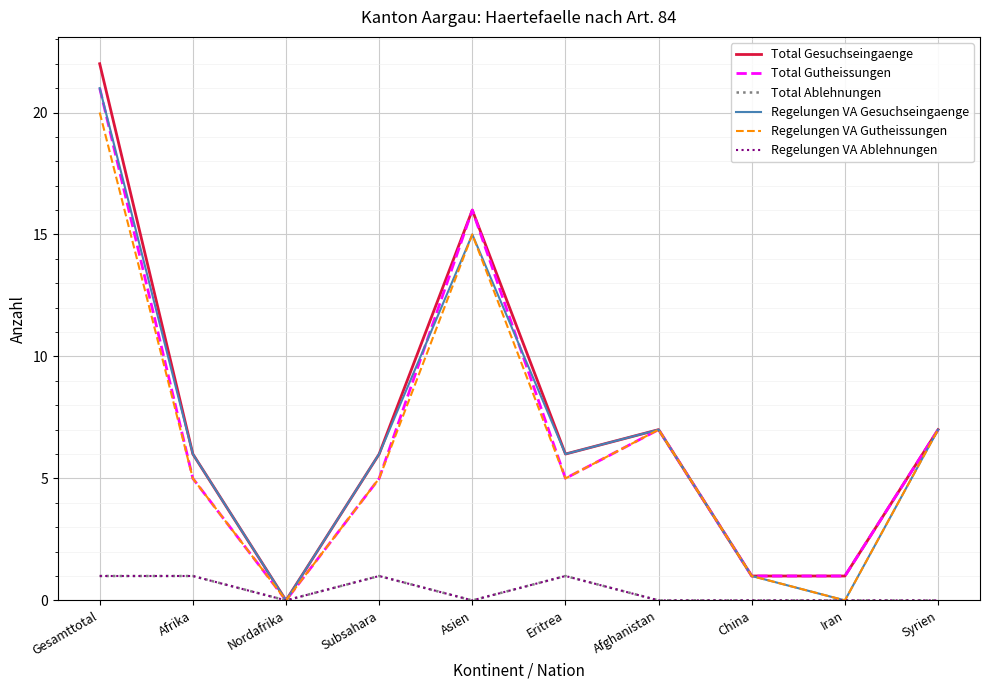

How many Total Ablehnungen values are between 0 and 1?

10